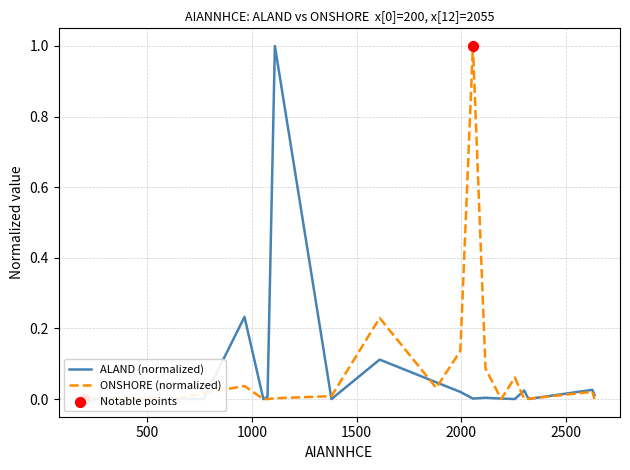

Which series has the largest total across all categories?

ONSHORE (km2>34%of GCP)